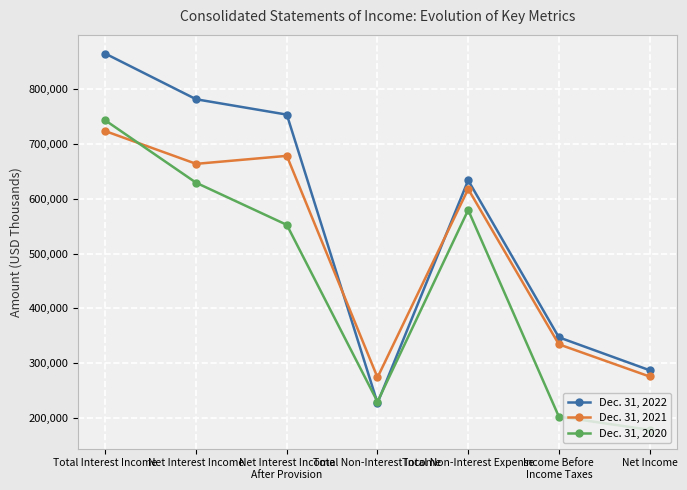

Which label corresponds to the largest value in the chart?

Total Interest Income